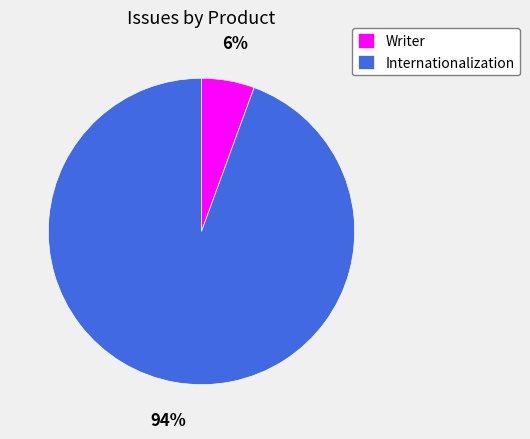

Approximately how many times larger is the value at Writer compared to Internationalization?

0.1